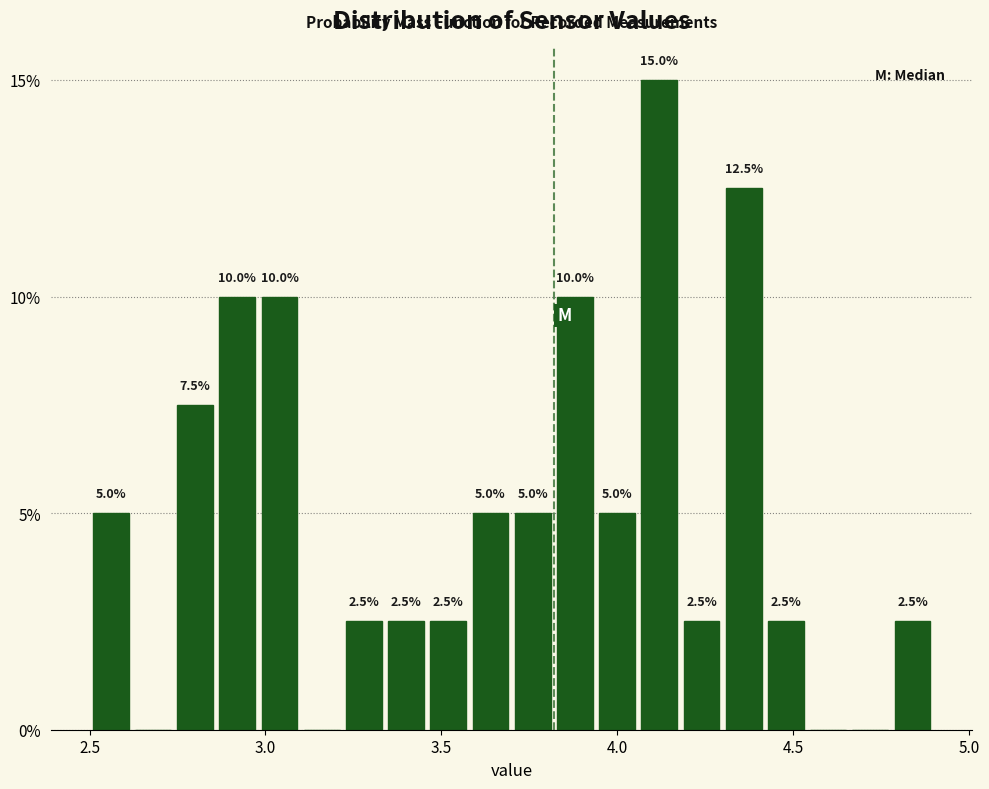

Read against the x-axis, roughly where is the centre of the tallest bar?

4.10